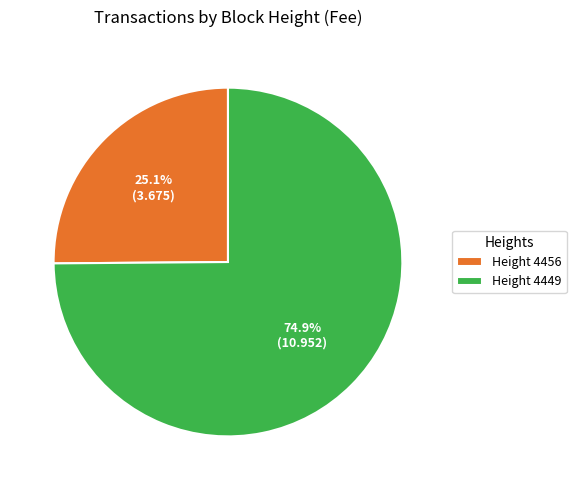

Count the number of slices in the pie.

2